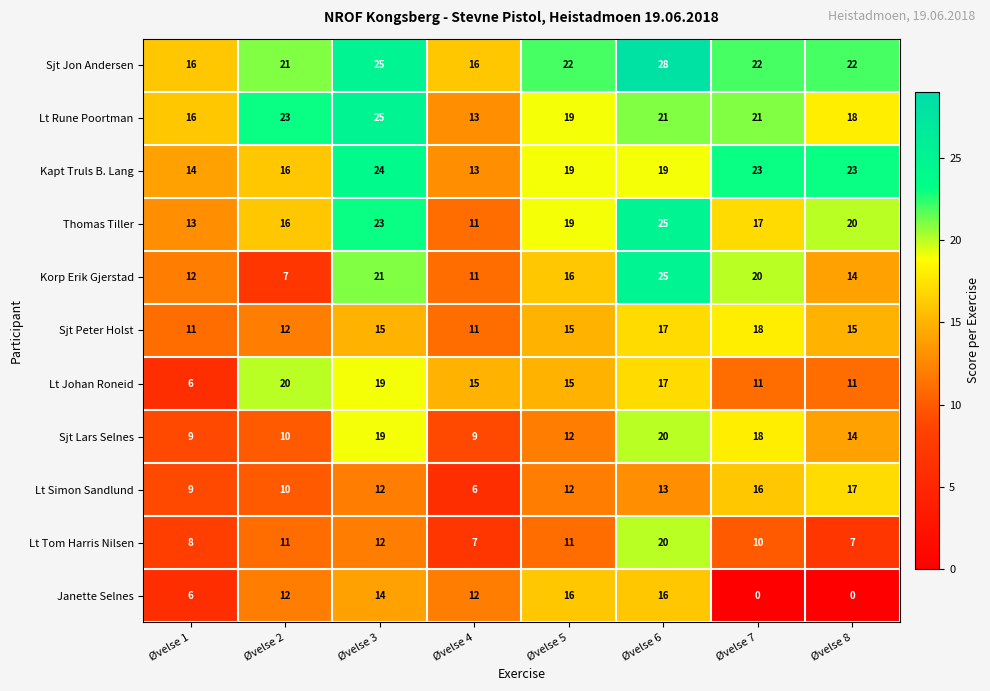

The Sjt Jon Andersen series shows 16 at Øvelse 4. True or false?

True